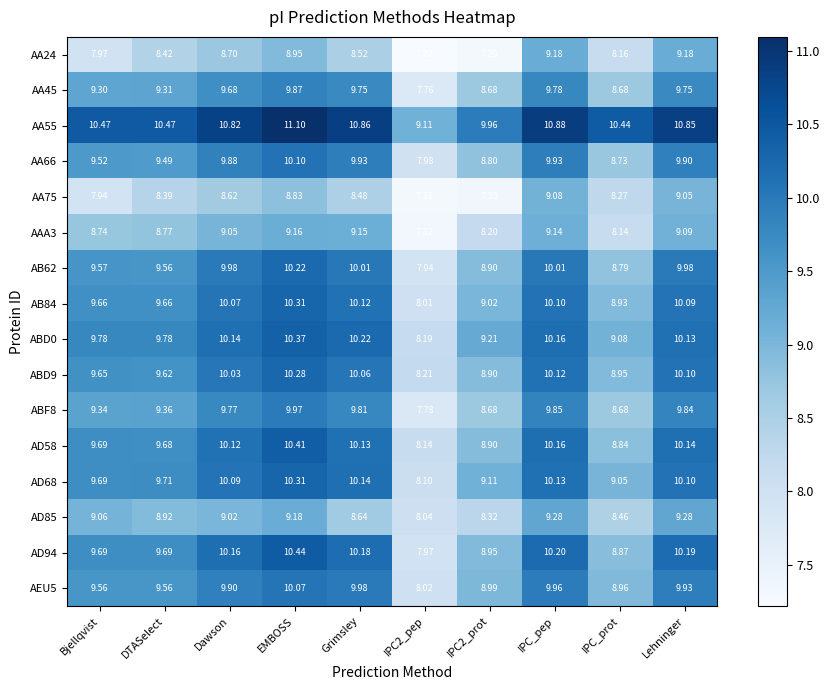

Which series has the largest range (max minus min)?

AD94